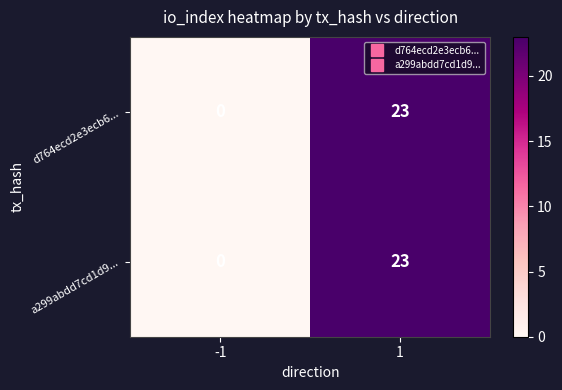

Is the value of a299abdd7cd1d9... at -1 greater than the value of d764ecd2e3ecb6... at 1?

No